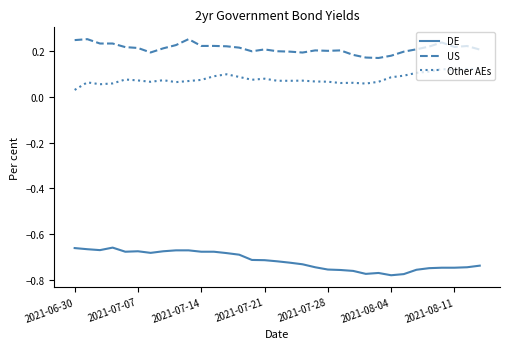

True or false: US and Other AEs intersect in this chart.

False